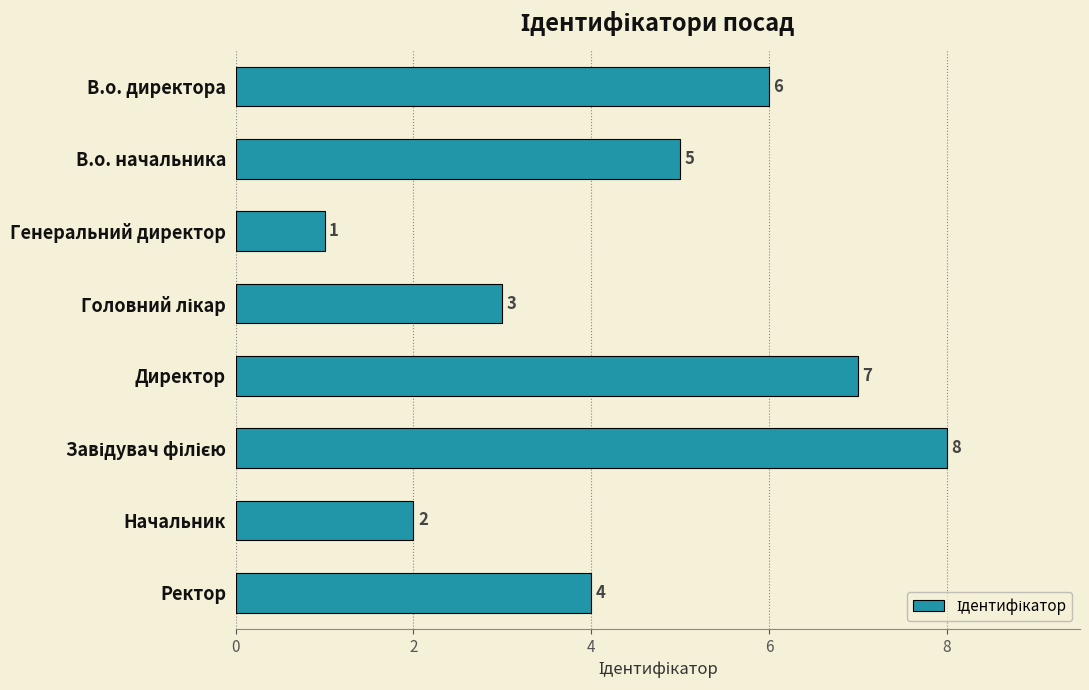

Are the bars horizontal?

Yes